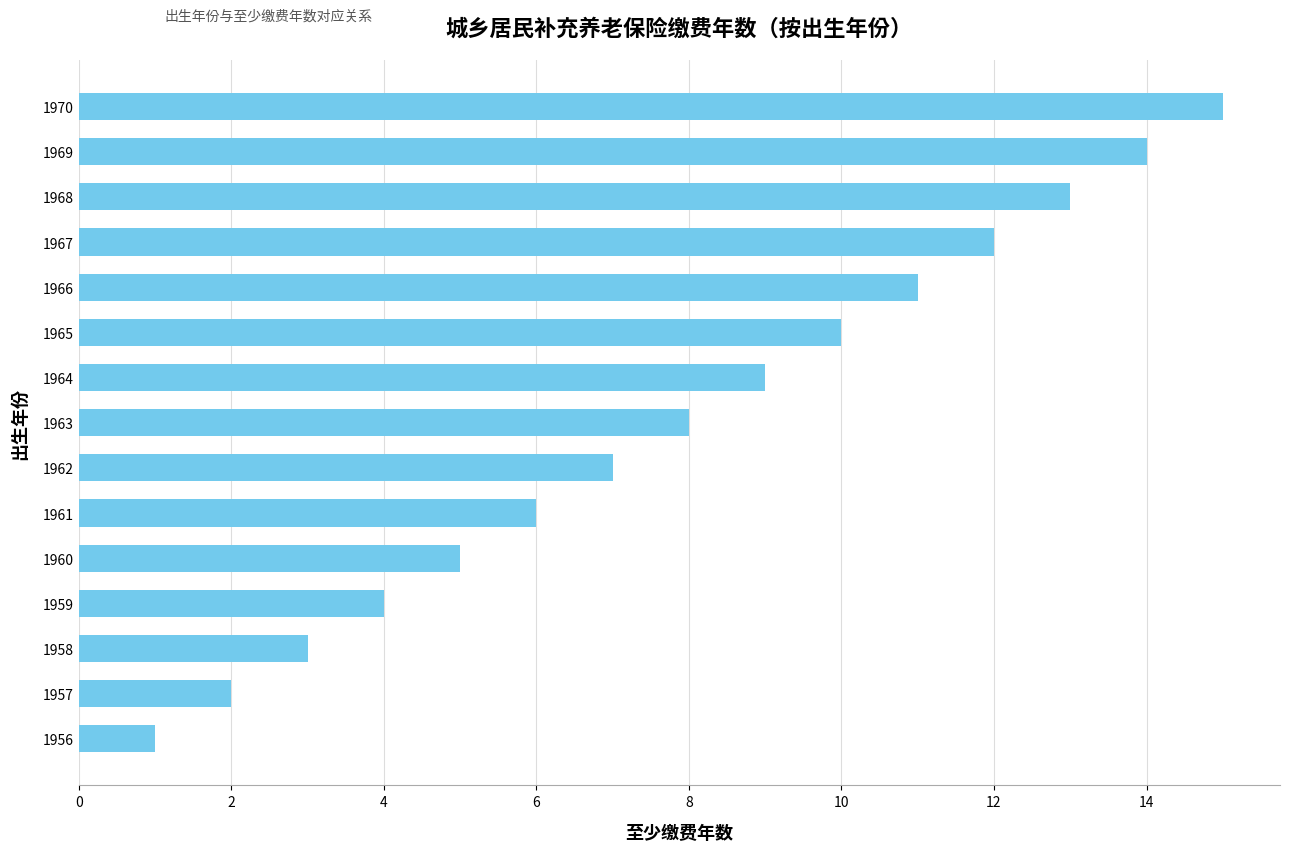

List the labels in order of value, smallest first.

1956, 1957, 1958, 1959, 1960, 1961, 1962, 1963, 1964, 1965, 1966, 1967, 1968, 1969, 1970